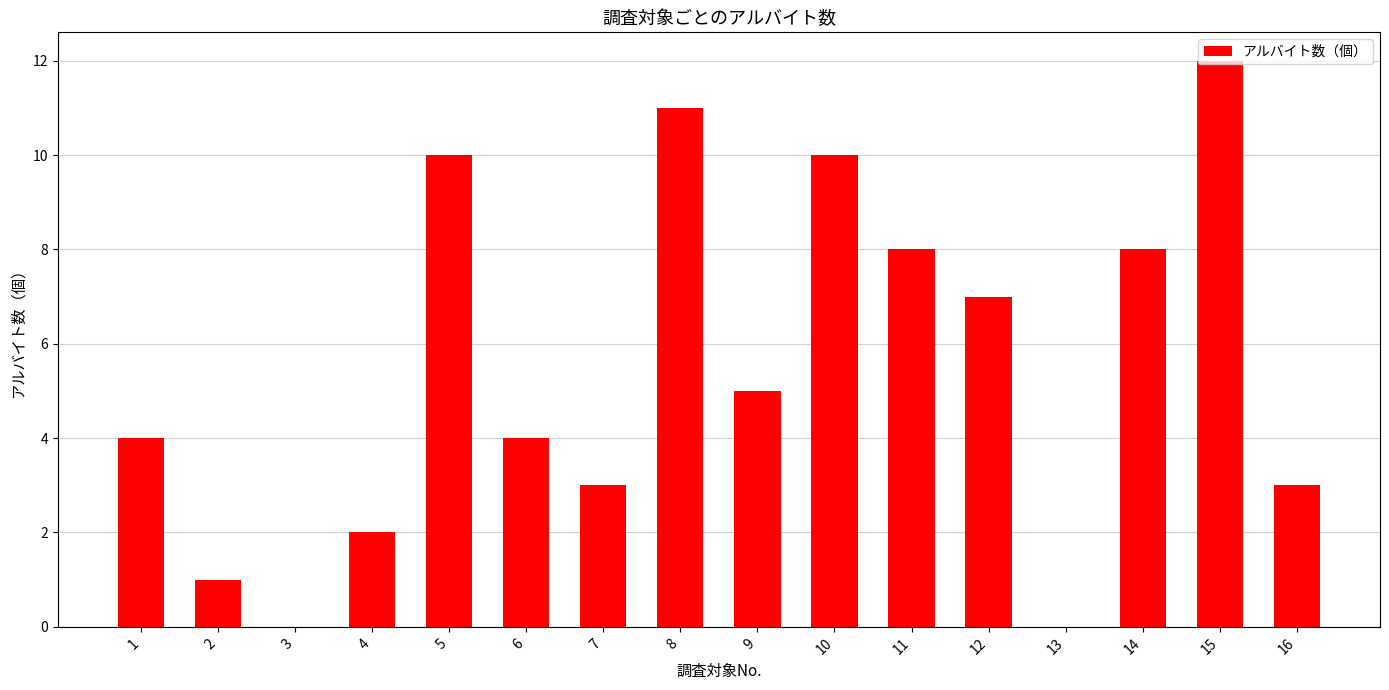

True or false: the data shows 7 at 12.

True